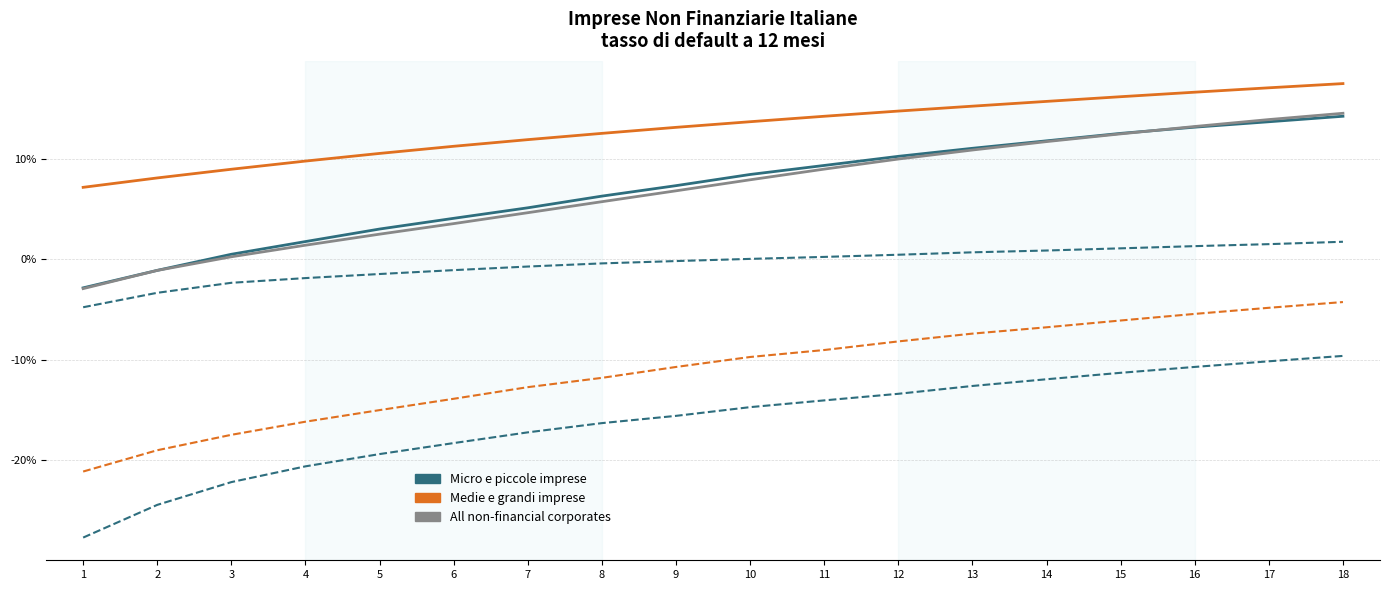

The value of Test 5 DL Huawei at 8 is -16.3. True or false?

True